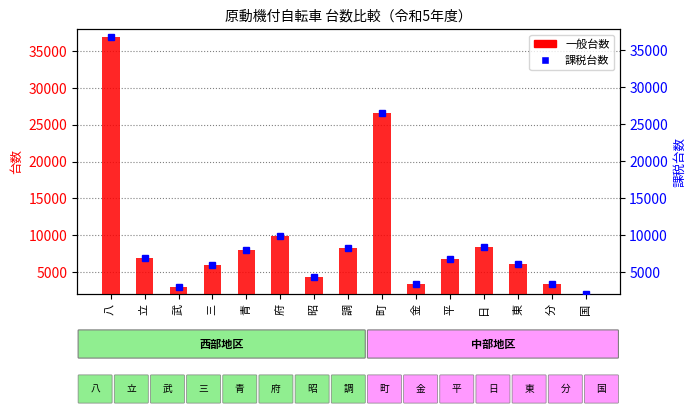

What is the label of the 2nd bar from the left?

立